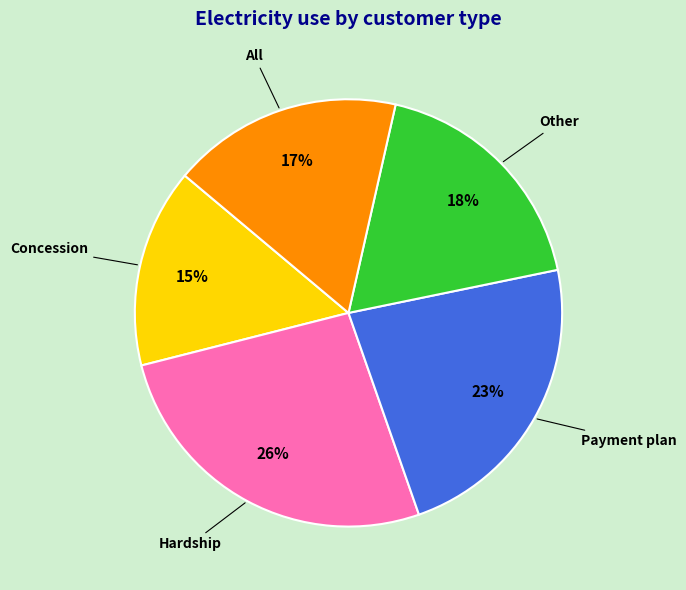

Is there any slice that represents more than half of the pie?

No